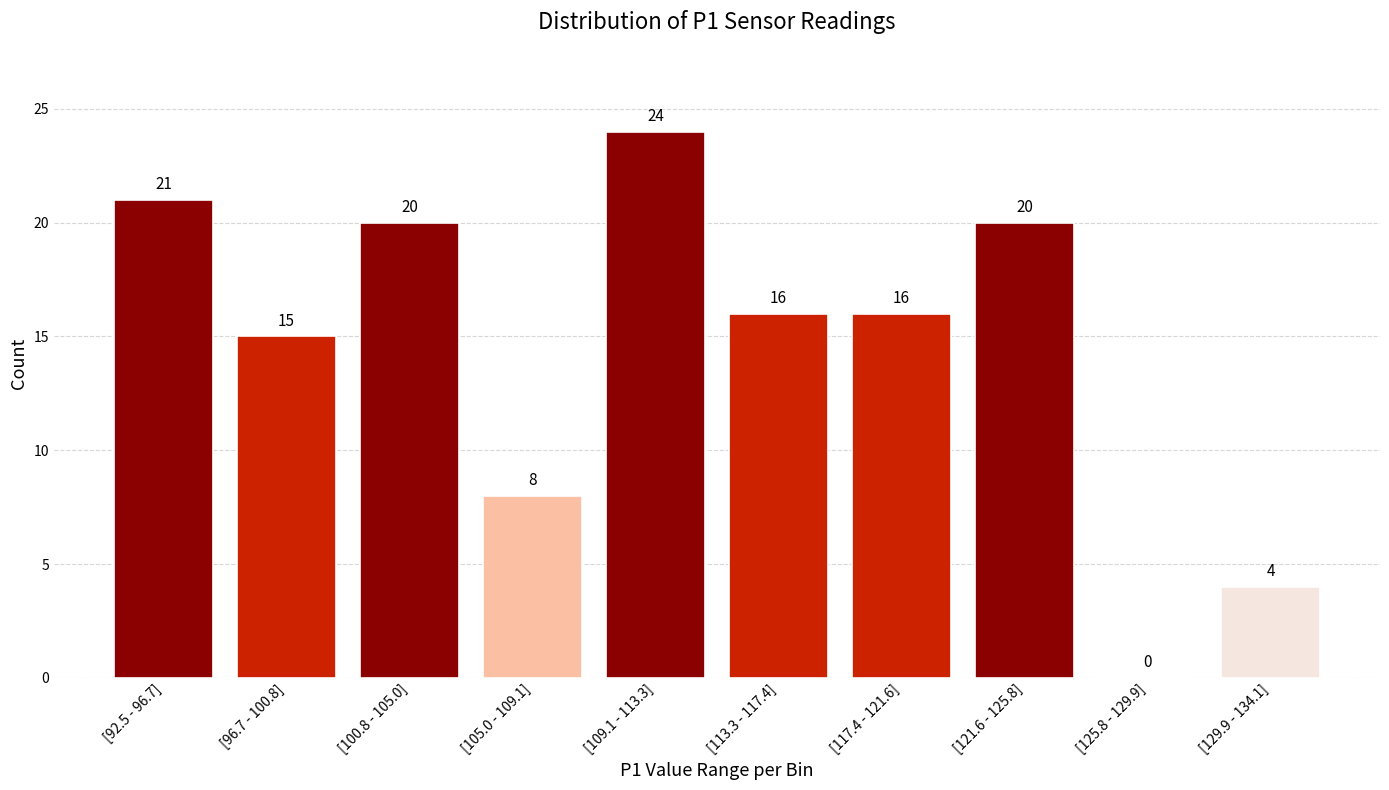

Reading left to right, what are all the values shown in this chart?

[92.5 - 96.7]=21	[96.7 - 100.8]=15	[100.8 - 105.0]=20	[105.0 - 109.1]=8	[109.1 - 113.3]=24	[113.3 - 117.4]=16	[117.4 - 121.6]=16	[121.6 - 125.8]=20	[125.8 - 129.9]=0	[129.9 - 134.1]=4